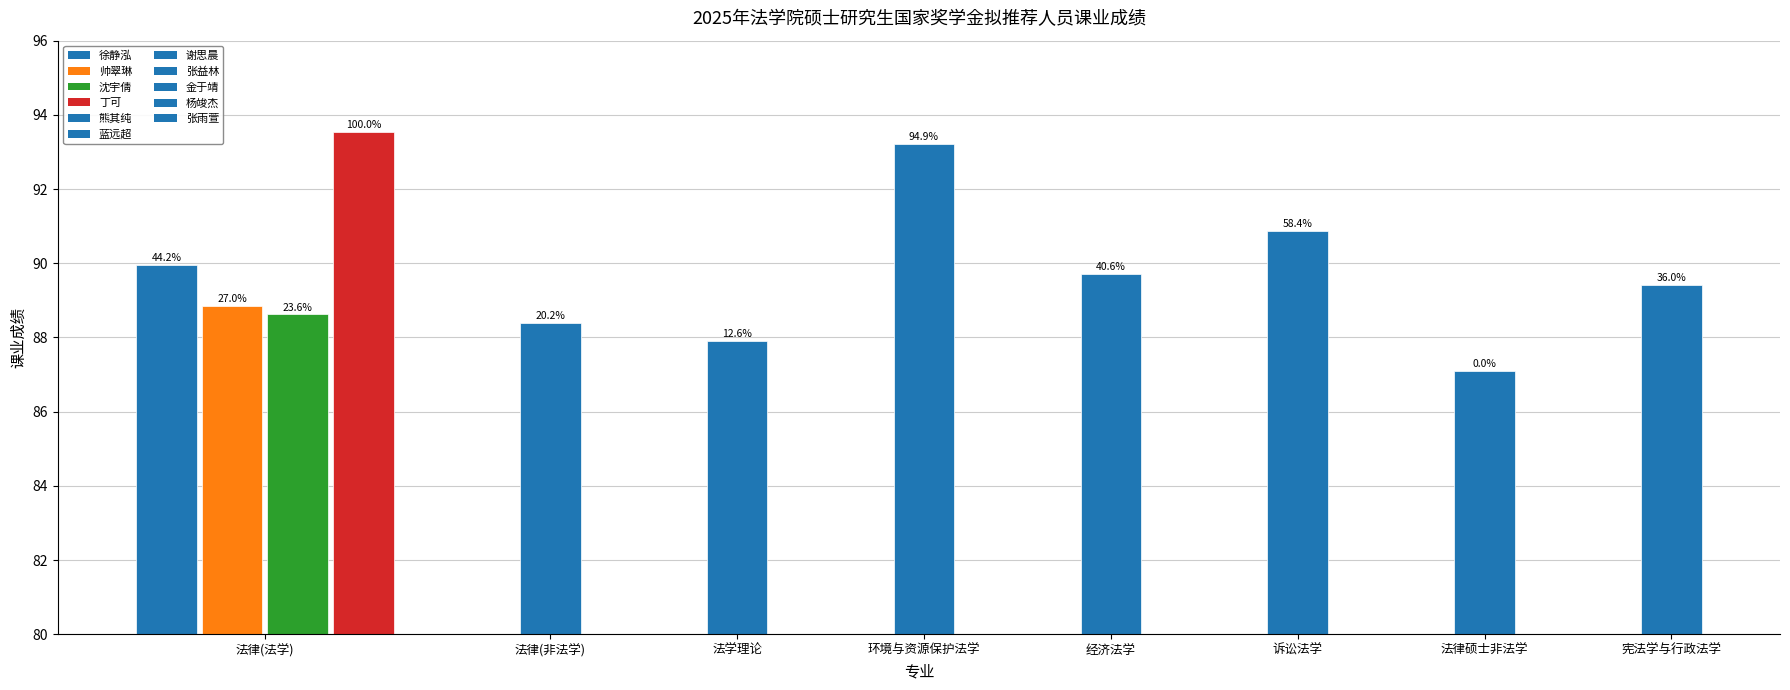

How many bars are there in total?

11